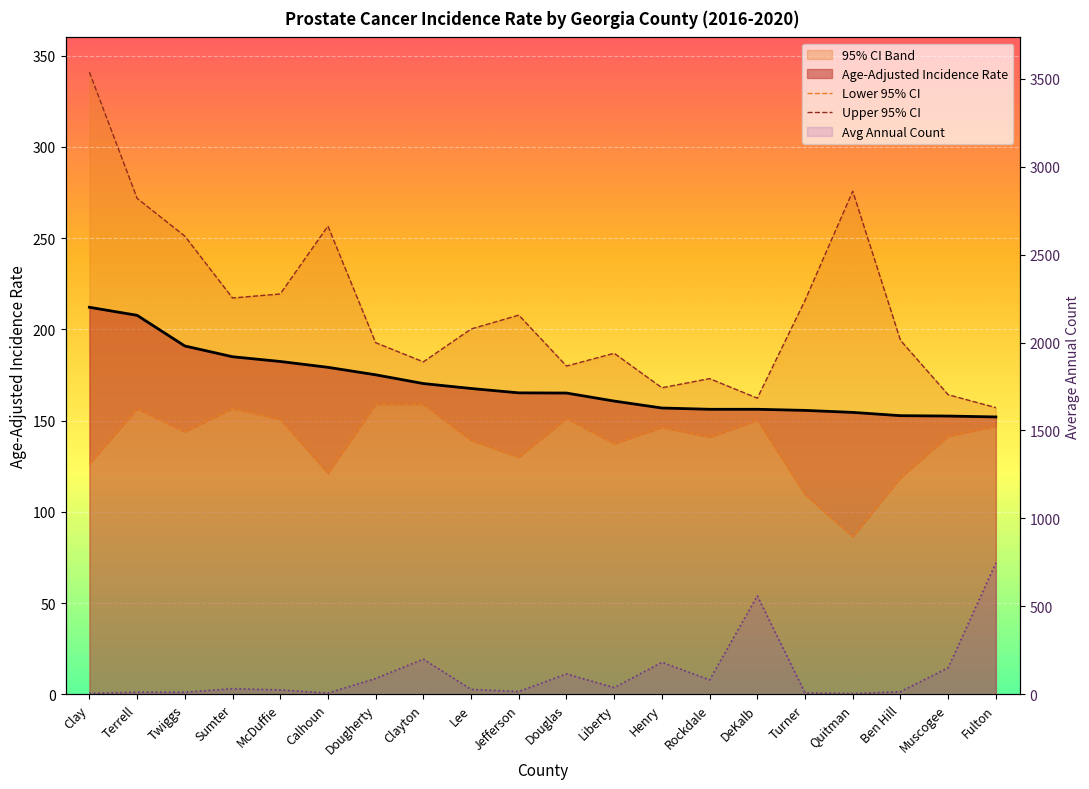

Which category has the lowest value in the Upper 95% CI series?

Fulton